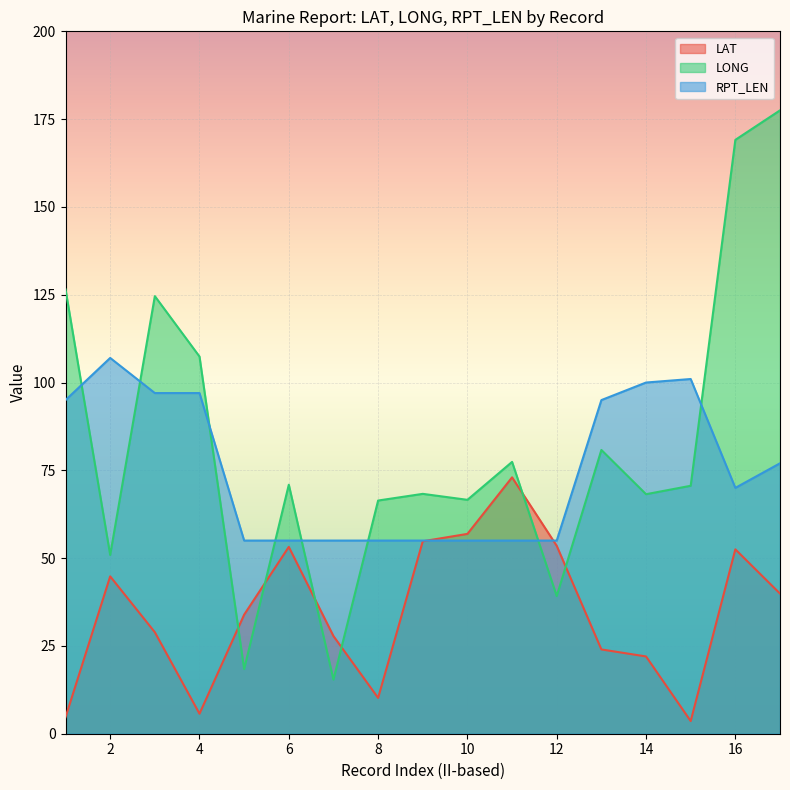

How many lines are shown in the chart?

3